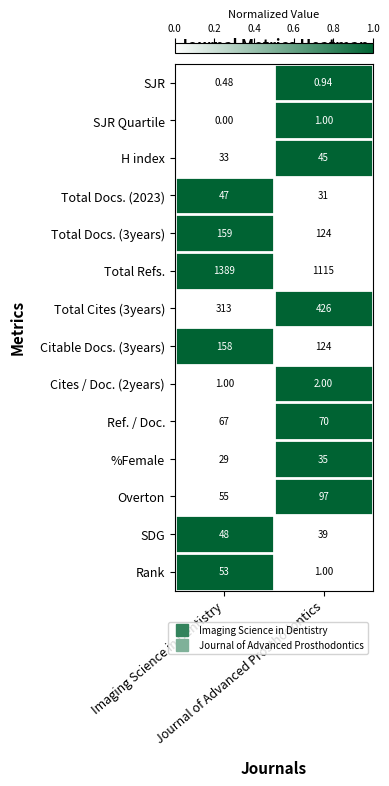

At which category is the sum across all series the highest?

Imaging Science in Dentistry